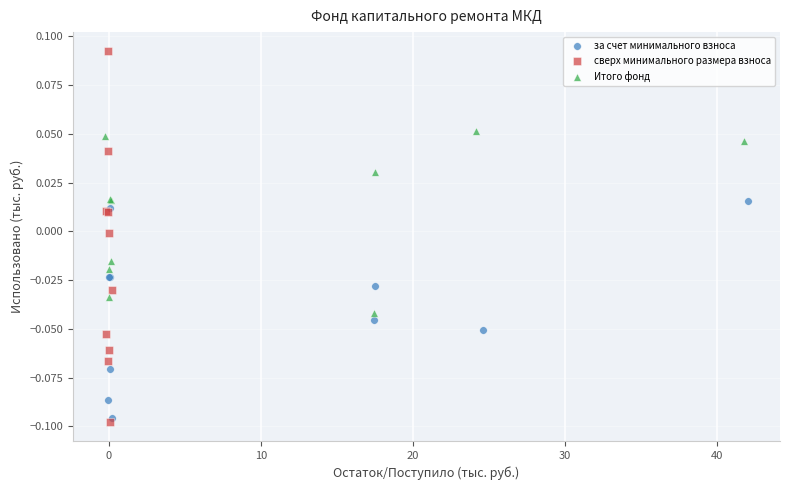

Which series has the widest spread of Y values?

сверх минимального размера взноса